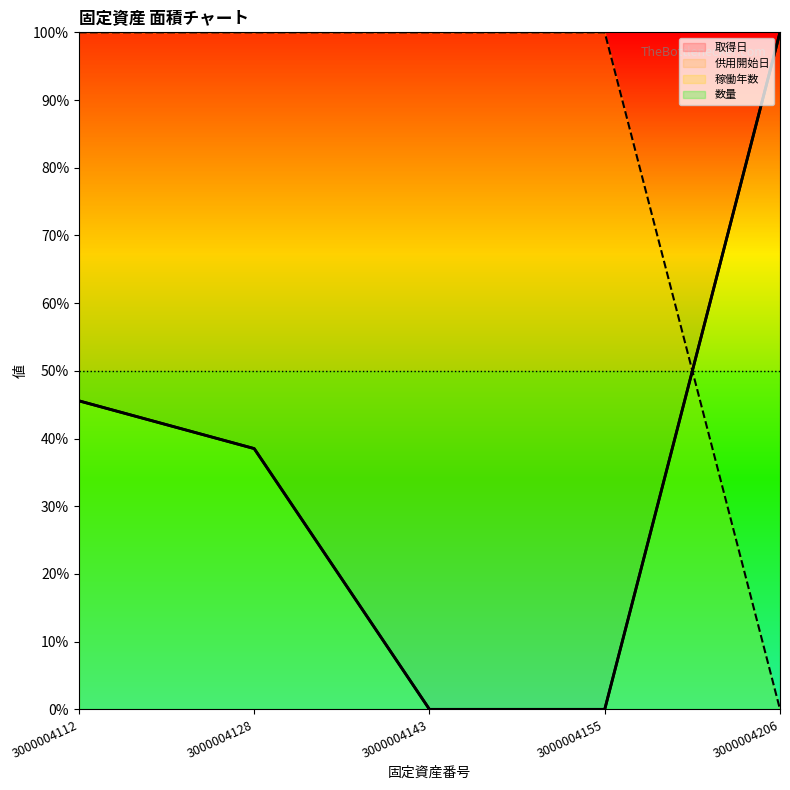

Which series has the widest spread of values?

取得日